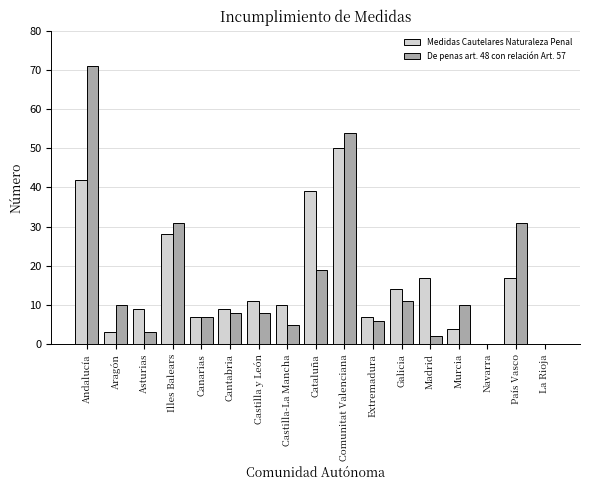

Count the number of data series in this chart.

2